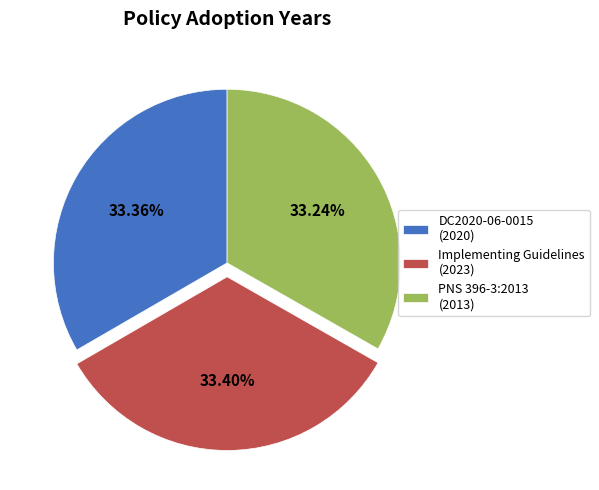

Is the sum of PNS 396-3:2013 (2013) and Implementing Guidelines (2023) greater than half?

Yes